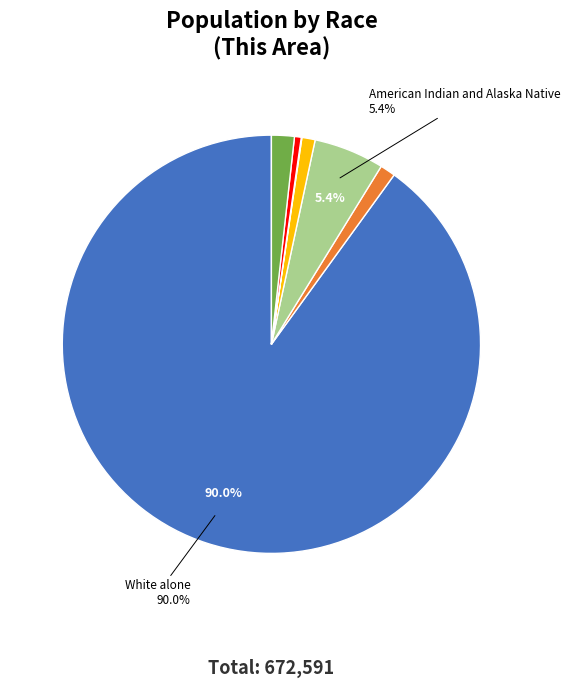

Is there any slice that represents more than half of the pie?

Yes